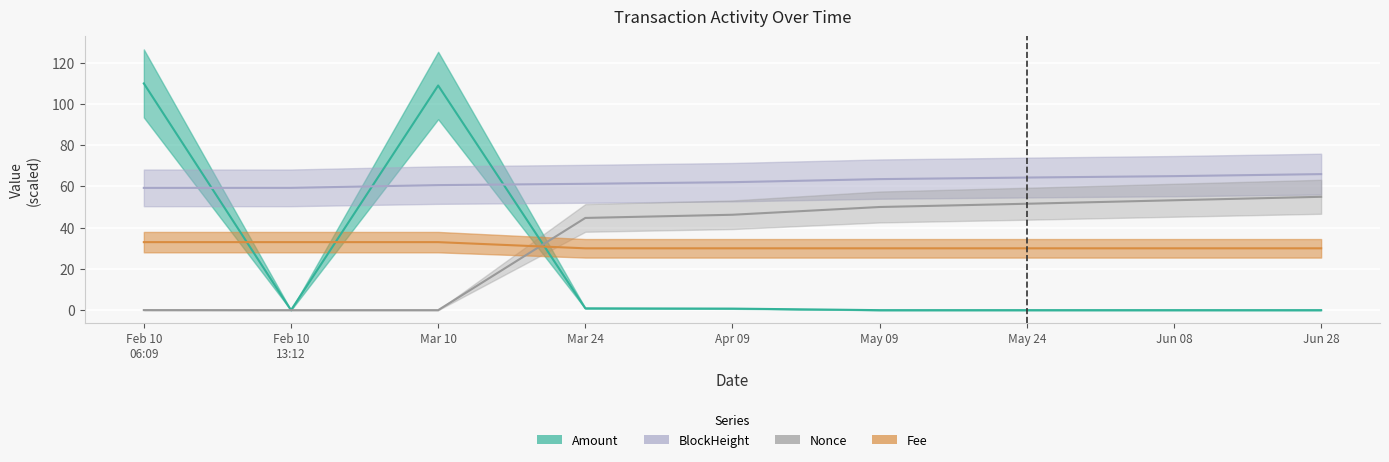

Which series changed the most between Feb 10 06:09 and May 09?

Amount